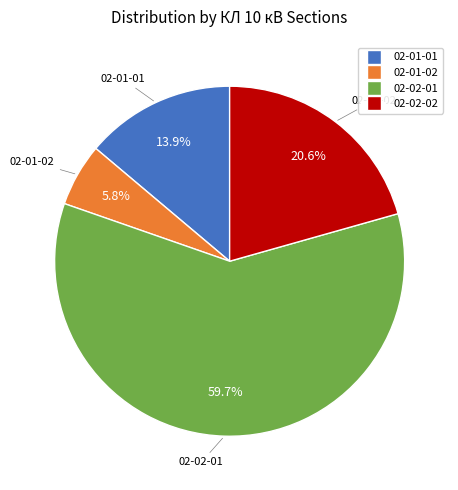

Is there a majority slice in this chart?

Yes